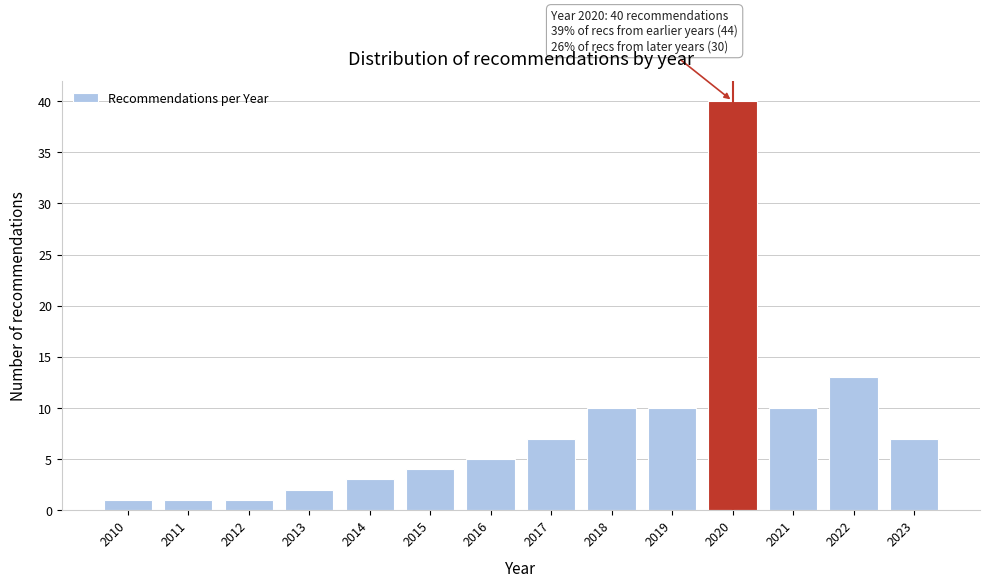

Reading left to right, extract all data points from this chart.

2010=1	2011=1	2012=1	2013=2	2014=3	2015=4	2016=5	2017=7	2018=10	2019=10	2020=40	2021=10	2022=13	2023=7